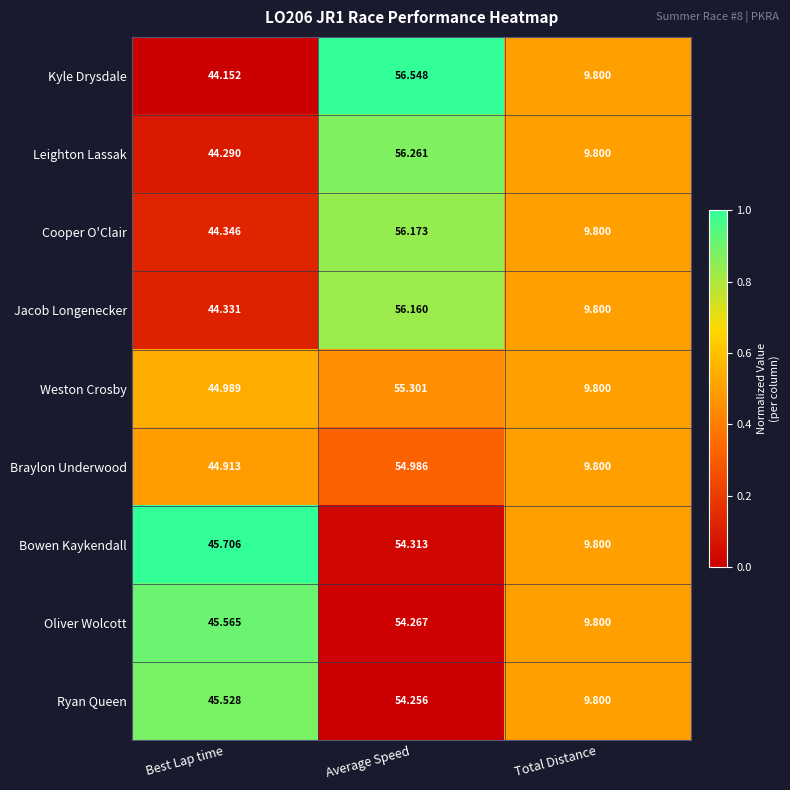

Which label corresponds to the largest value in the chart?

Average Speed